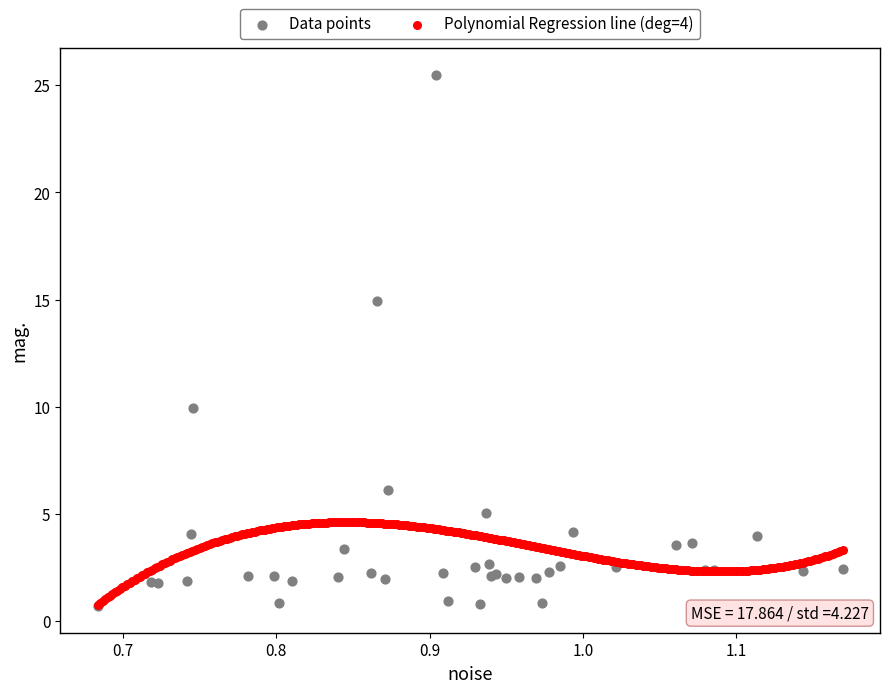

Which series contains the highest Y value?

Data points